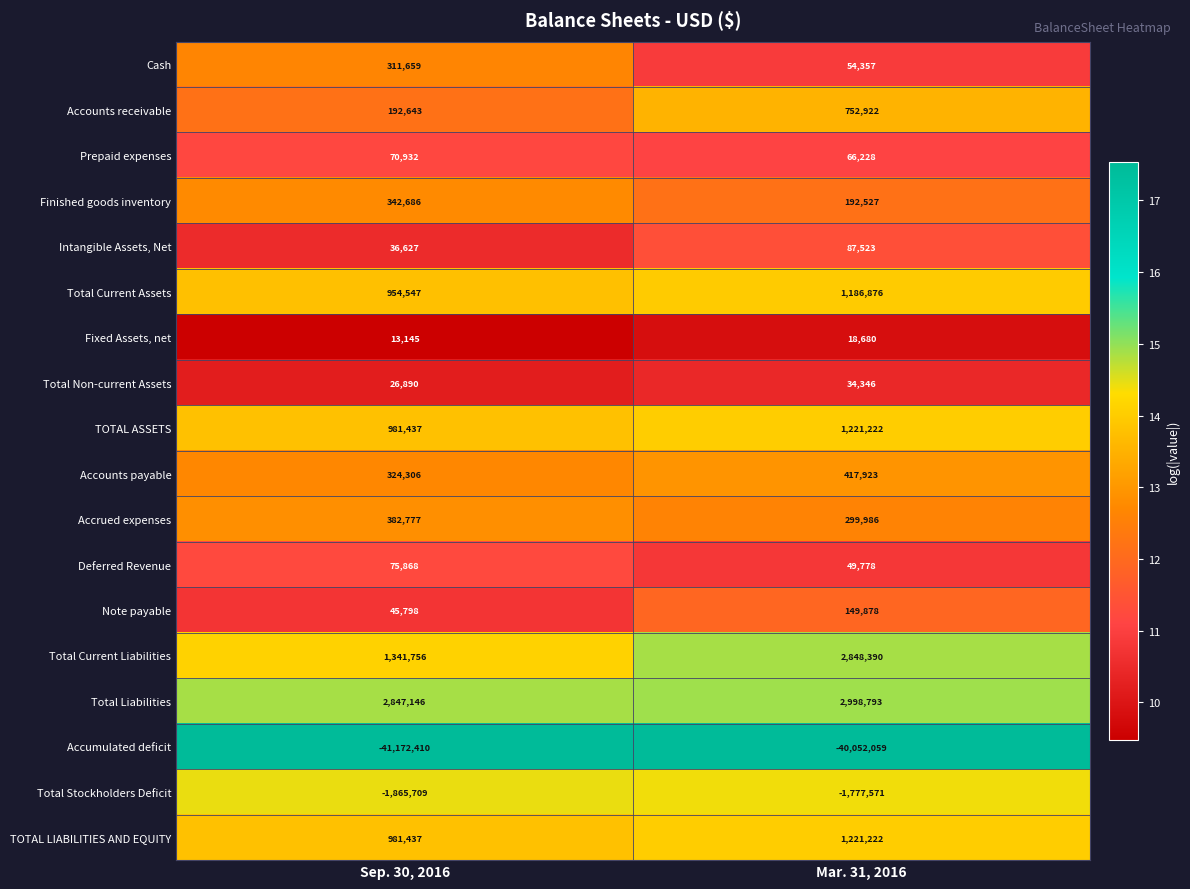

Rank the categories by Total Liabilities value from highest to lowest.

Mar. 31, 2016, Sep. 30, 2016